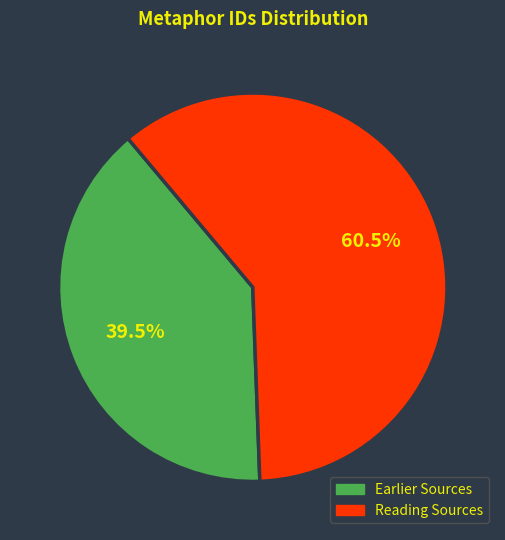

Does any single category account for the majority?

Yes